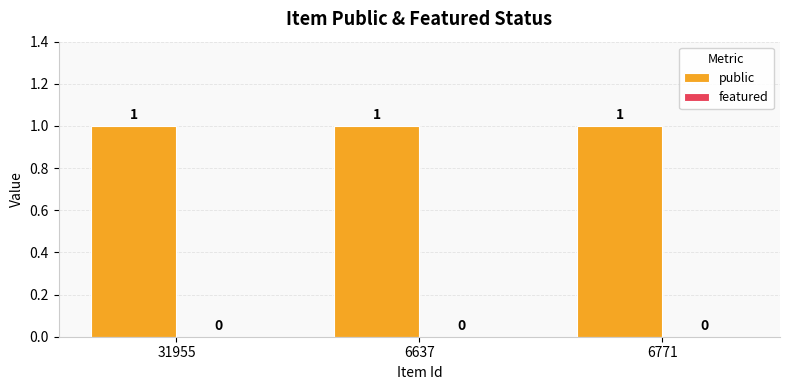

How many bars are there in total?

6